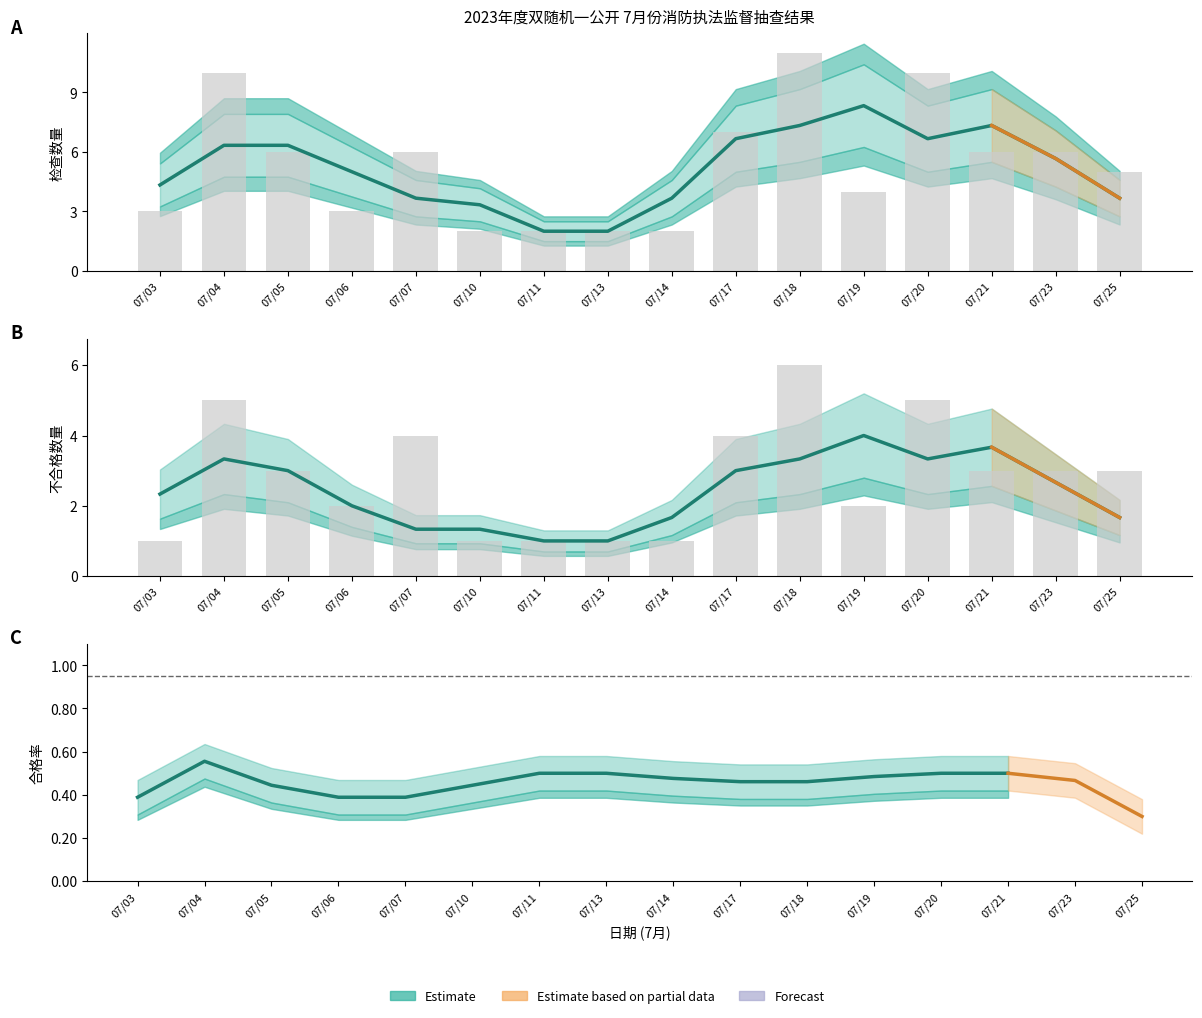

What is the change in value from 07/18 to 07/20?

-1